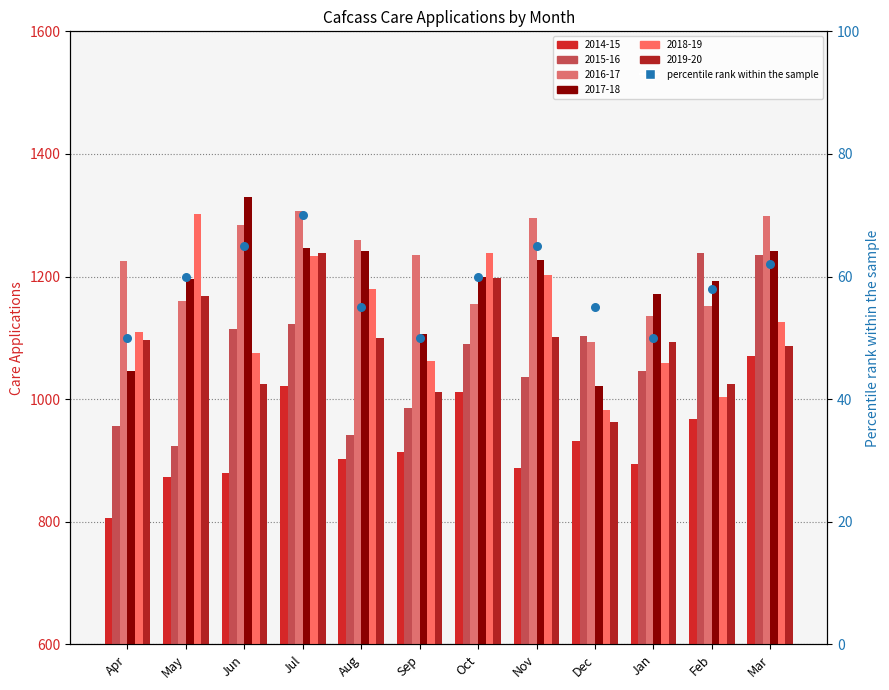

Approximately how many times larger is the value at Oct compared to May?

1.0